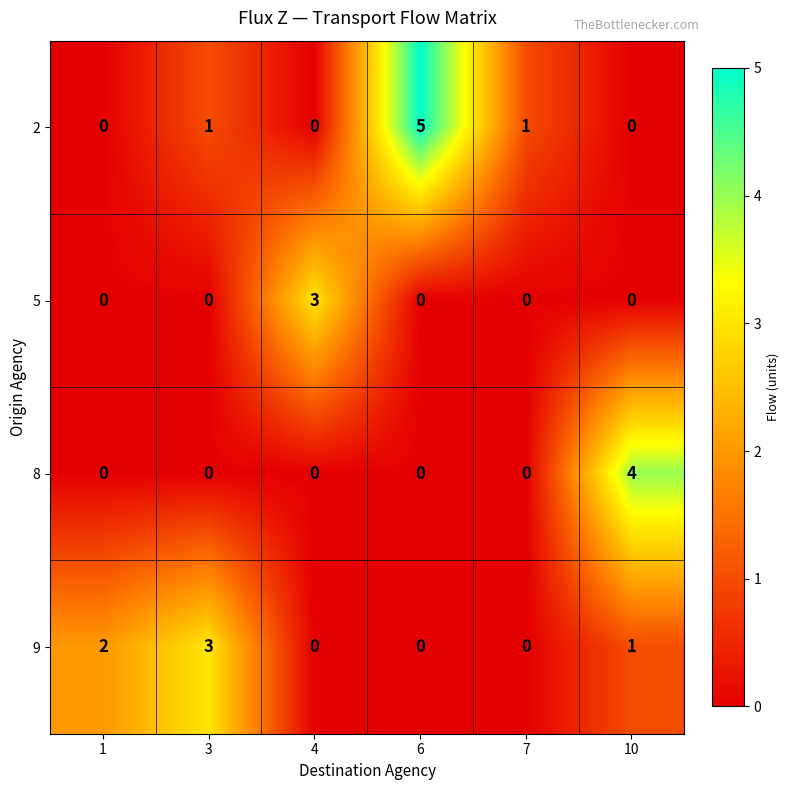

Count the number of categories in the chart.

6